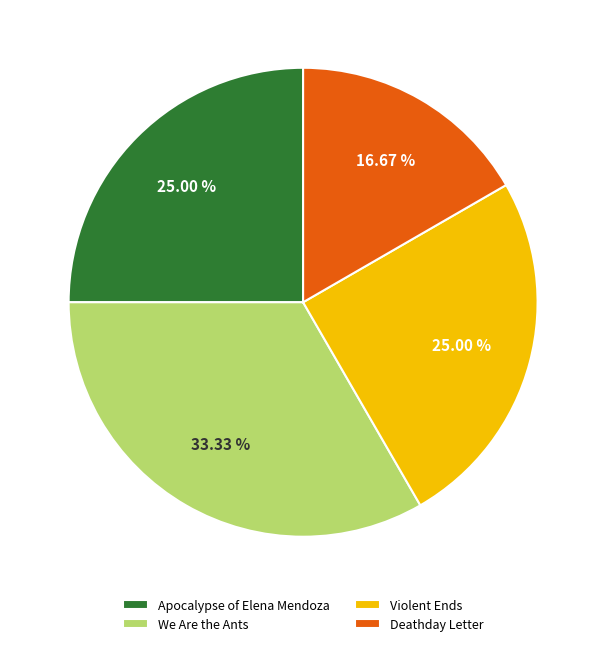

How many segments does this pie chart have?

4